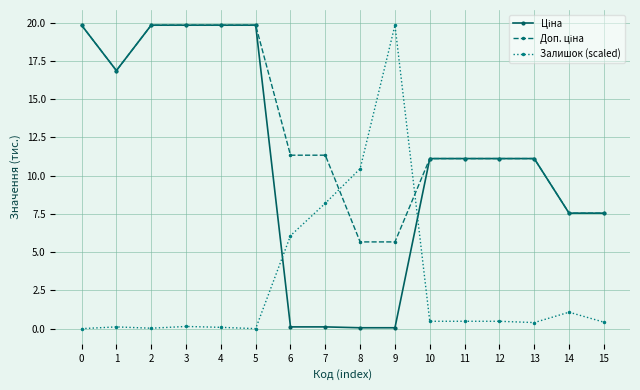

True or false: Залишок (scaled) has more than 2 interior local peaks.

True